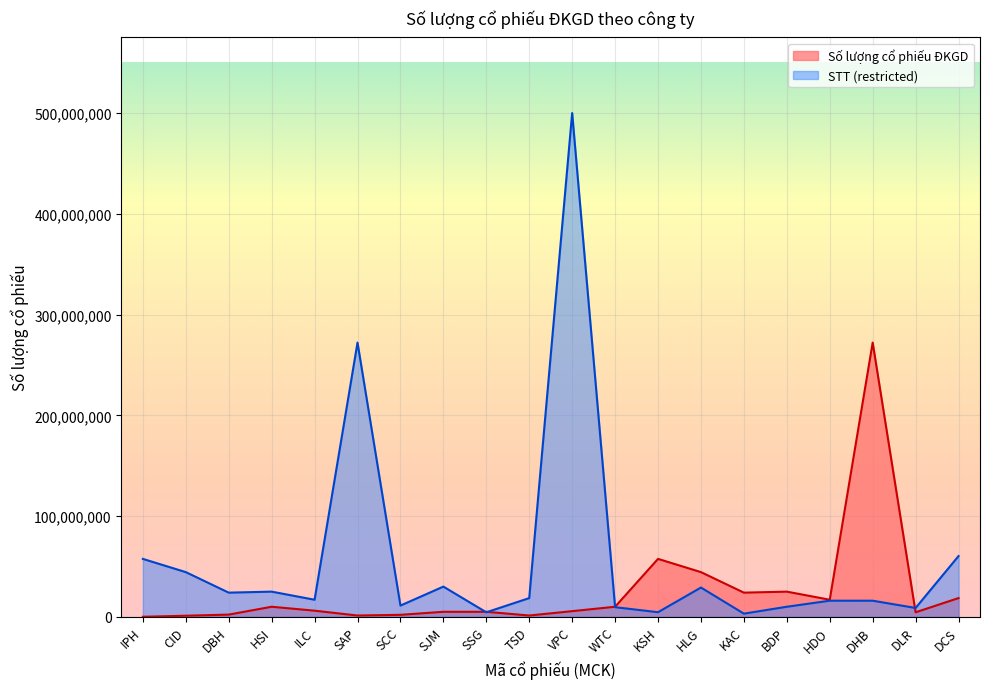

True or false: Số lượng cổ phiếu ĐKGD has more than 1 interior local peaks.

True